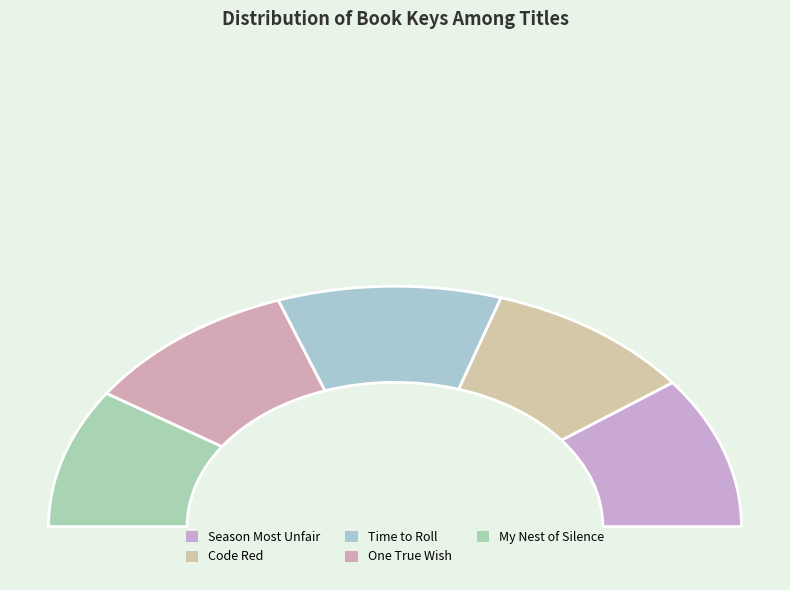

To the nearest percent, what percentage of the pie is One True Wish?

20%